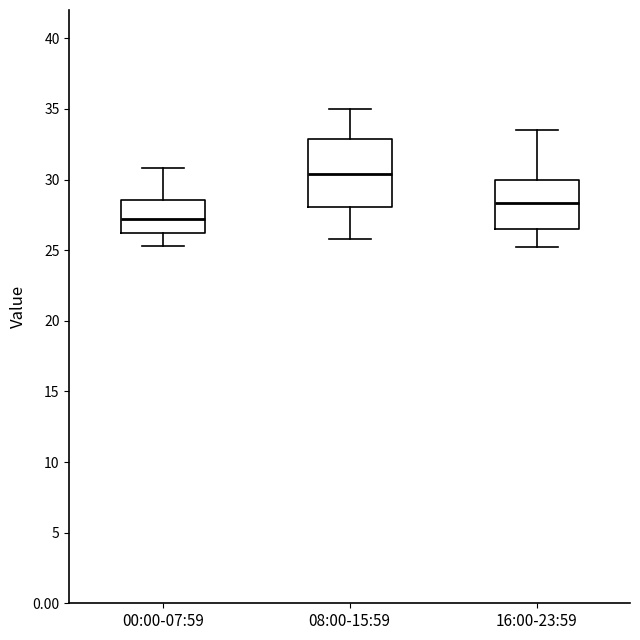

Where does the median line of the box for 16:00-23:59 sit on the y-axis? The values are not printed on the chart, so give them approximately, as read against the axis.

28.5